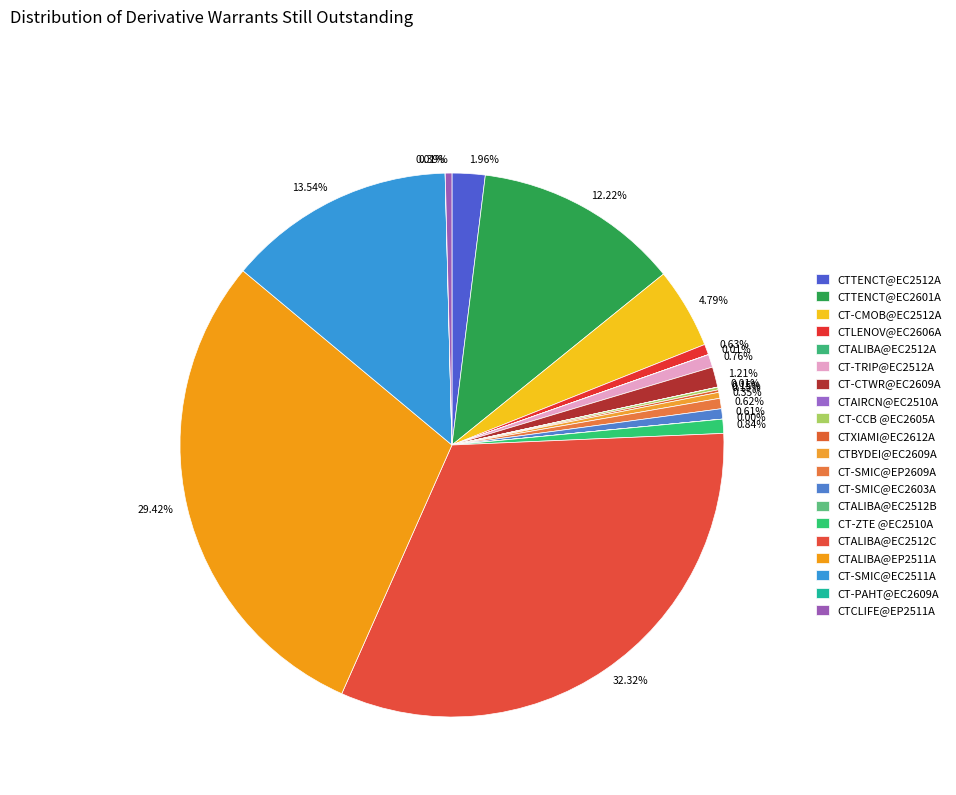

Between CT-ZTE @EC2510A and CTTENCT@EC2512A, which is larger?

CTTENCT@EC2512A